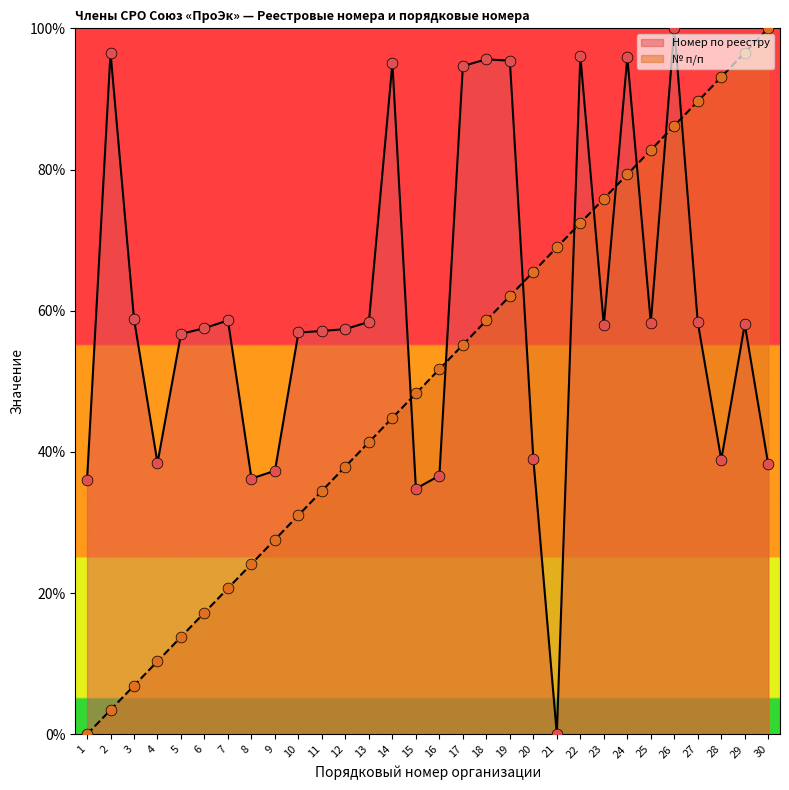

Which series contains the lowest Y value?

Номер по реестру